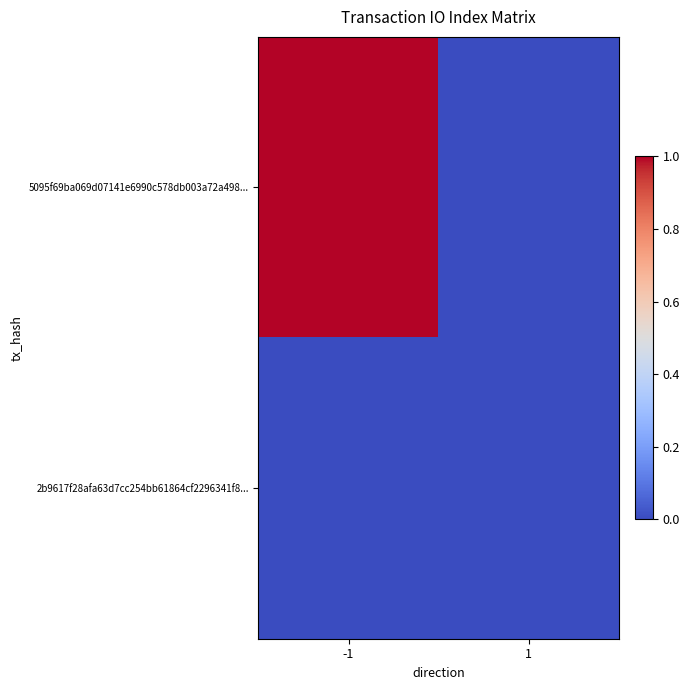

Rank the series by their average value, from highest to lowest.

5095f69ba069d07141e6990c578db003a72a498..., 2b9617f28afa63d7cc254bb61864cf2296341f8...